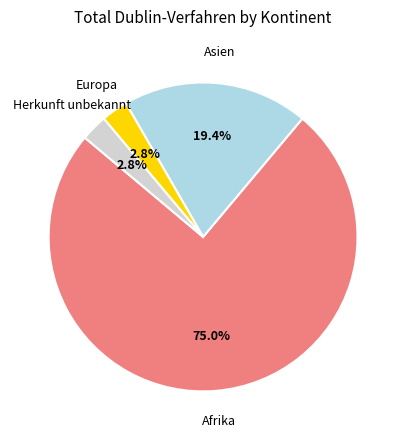

Is there any slice that represents more than half of the pie?

Yes